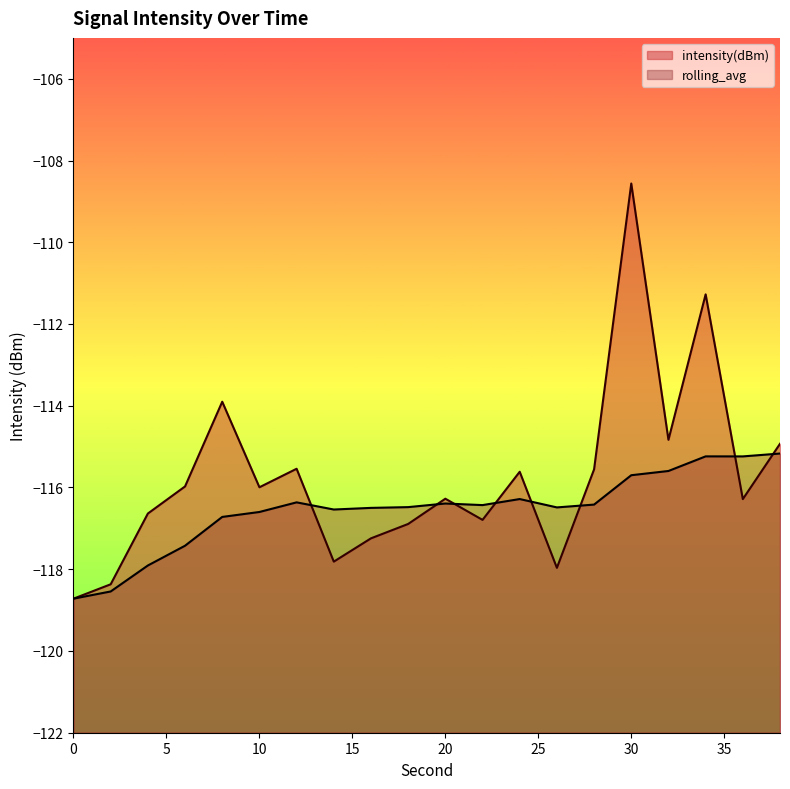

Rank the series at 10 from highest to lowest value.

intensity(dBm), rolling_avg